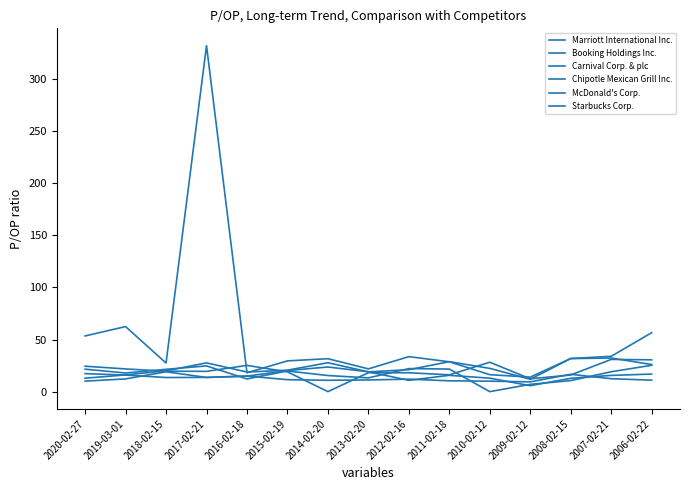

How many lines are shown in the chart?

6